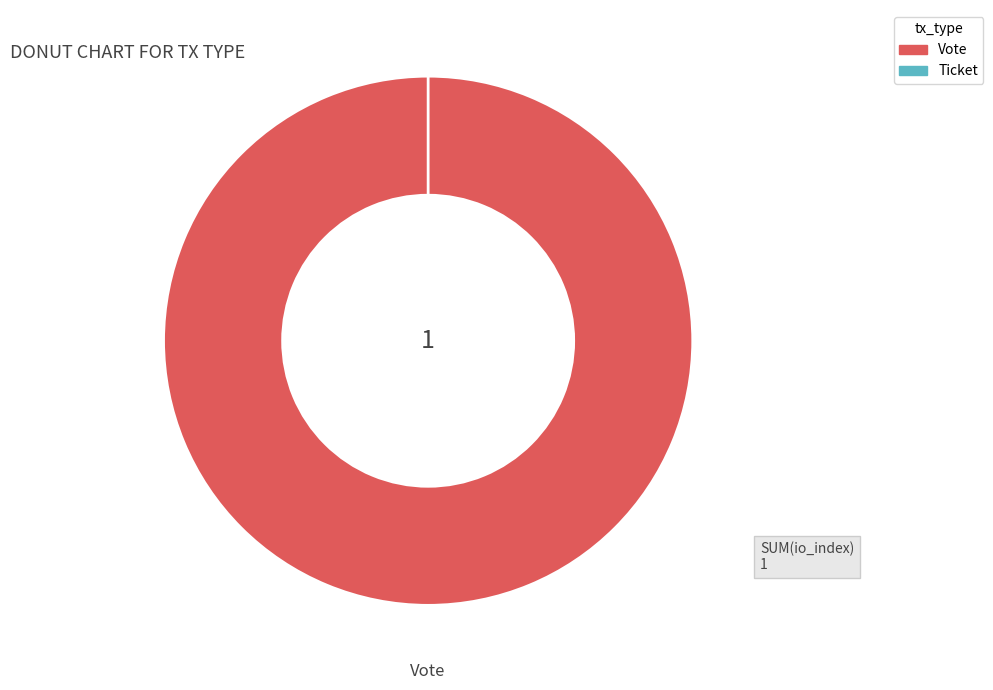

Is there any slice that represents more than half of the pie?

Yes